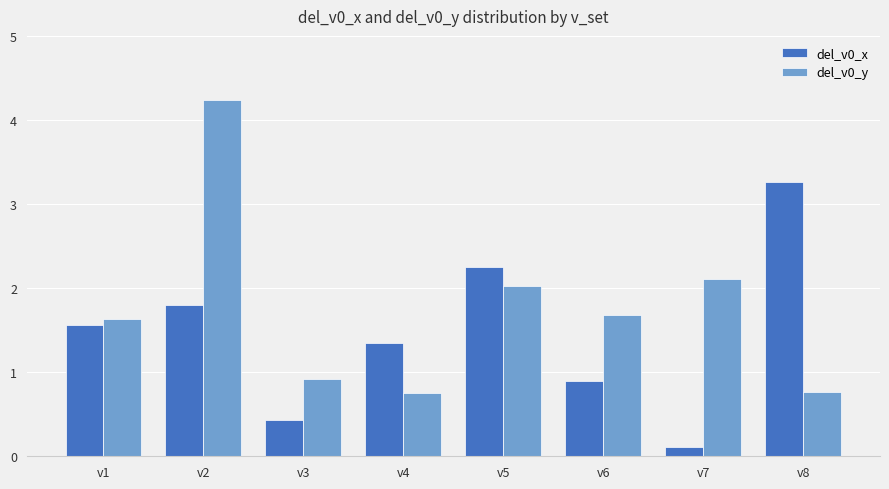

Is it true that del_v0_y equals 0.2 at v3?

False